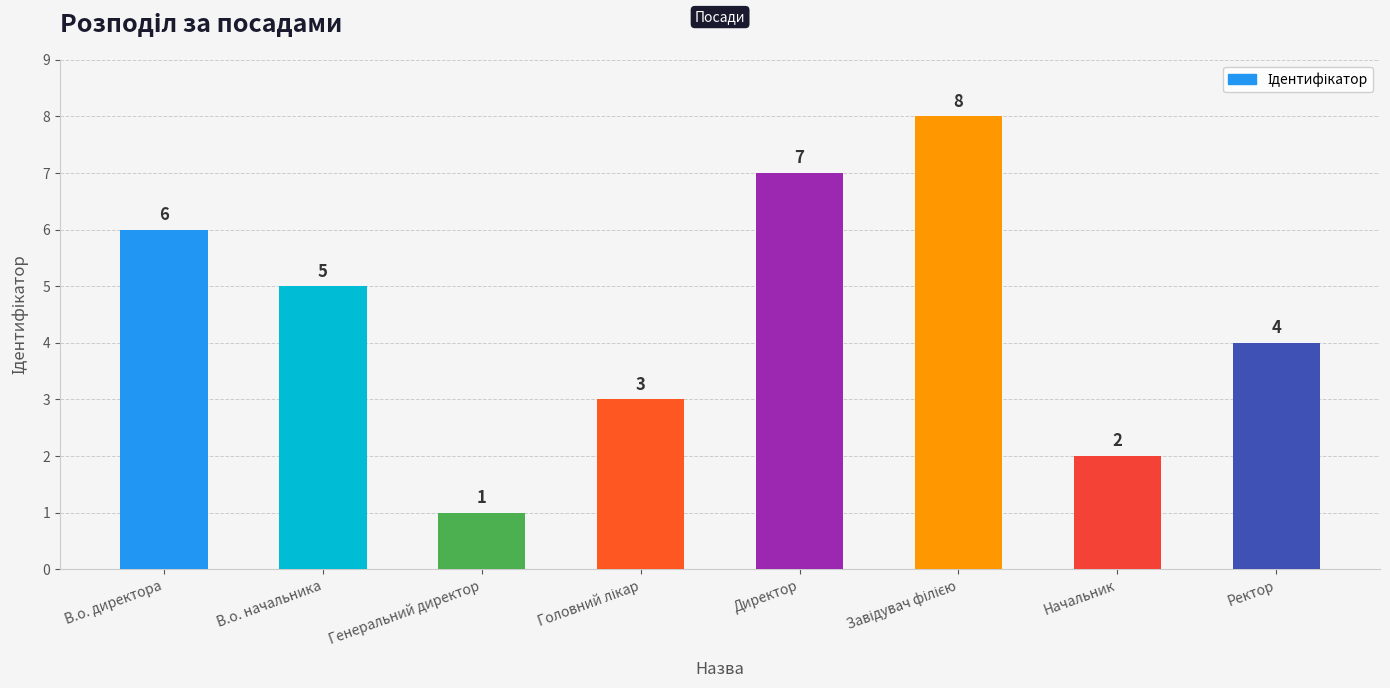

What is the difference between the maximum and minimum values?

7